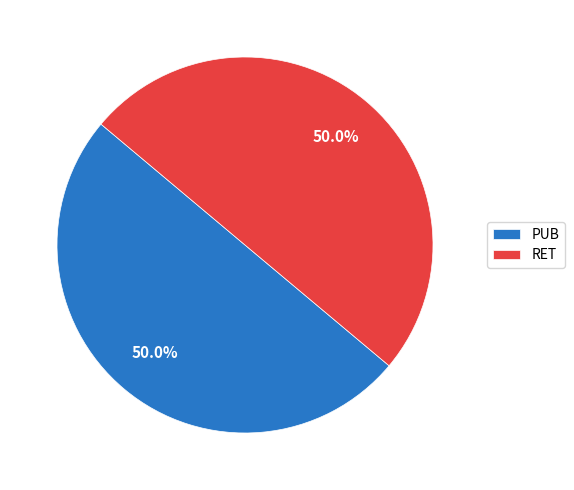

What is the ratio of the value at PUB to the value at RET?

1.0